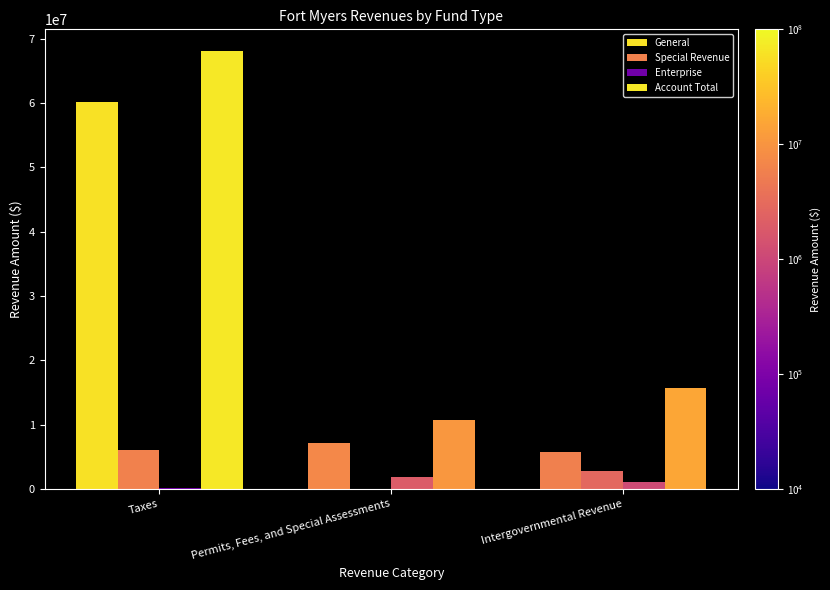

Are the bars horizontal?

No